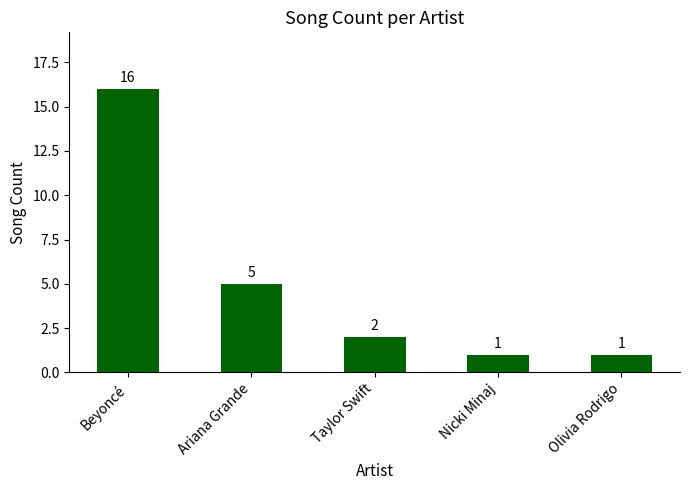

What is the difference between the second highest and minimum values?

4